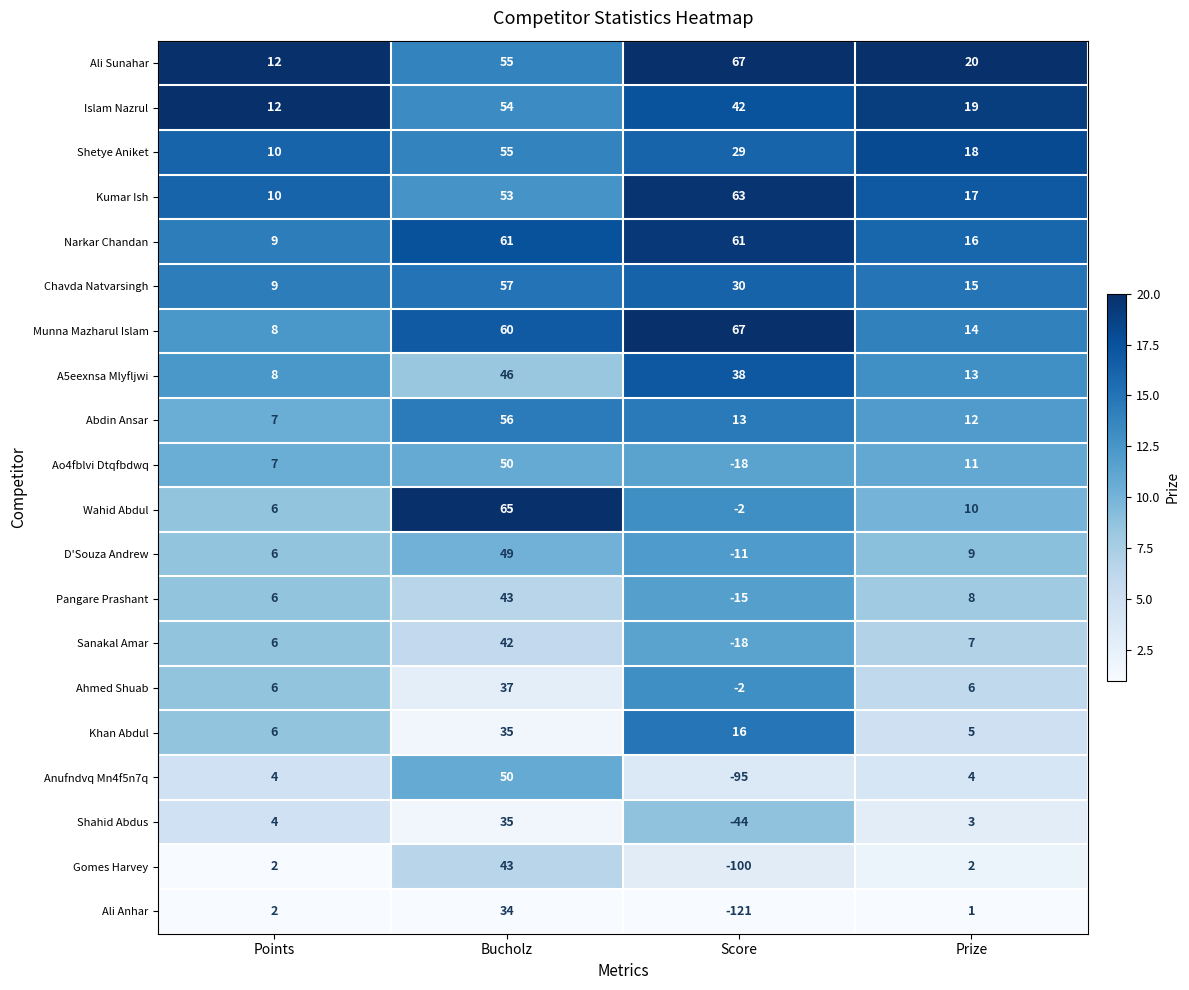

Which series has the largest range (max minus min)?

Ali Anhar